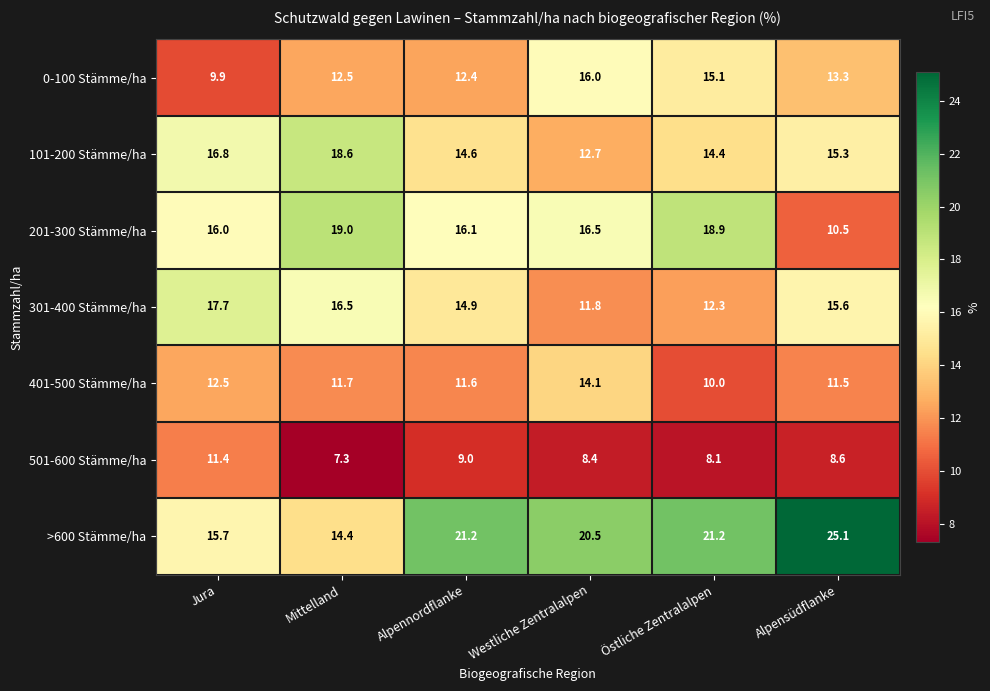

The 201-300 Stämme/ha series shows 16.5 at Westliche Zentralalpen. True or false?

True